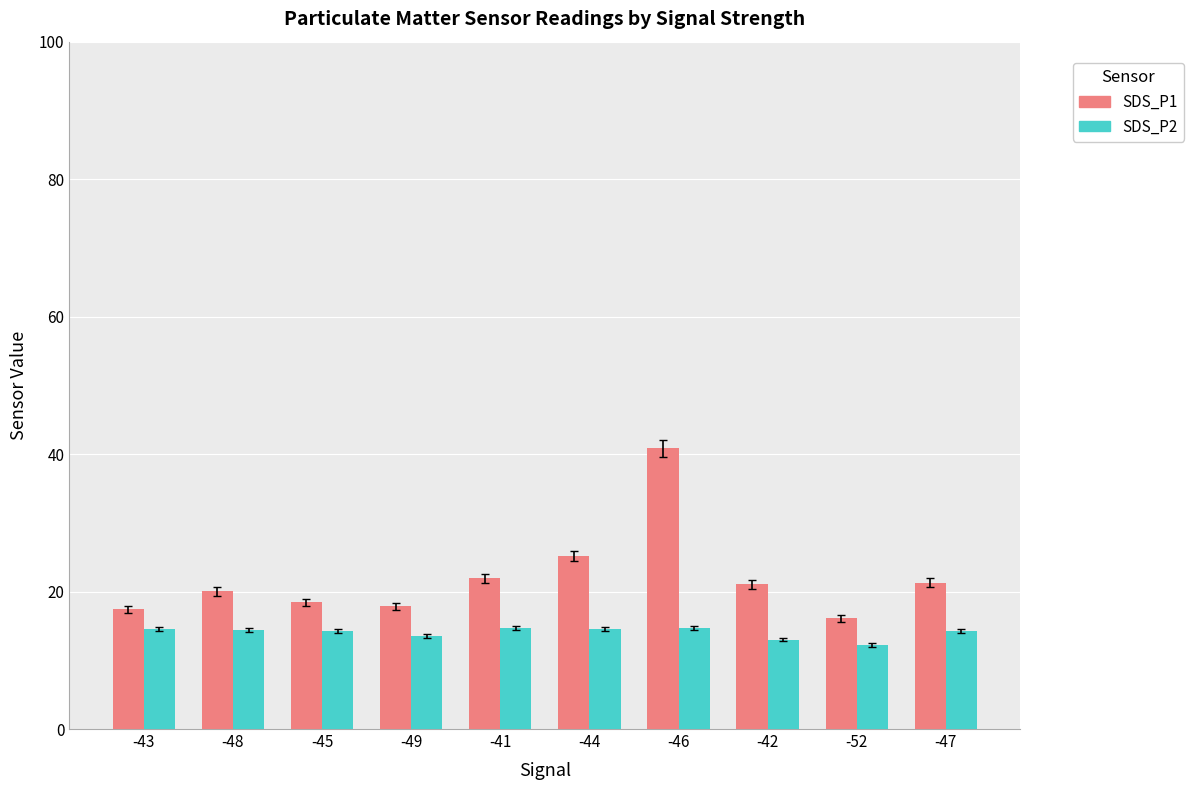

Which series has the widest spread of values?

SDS_P1